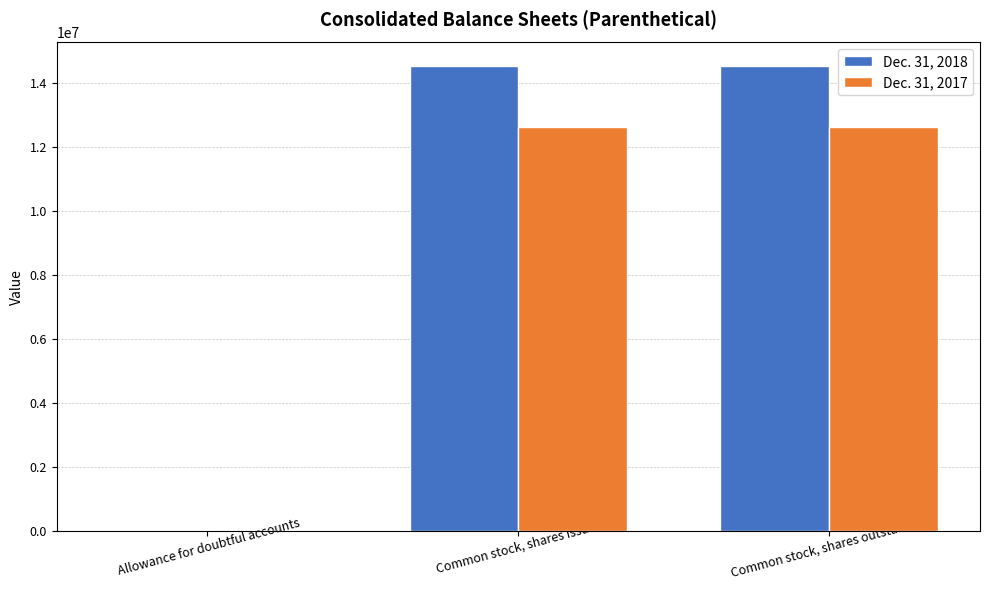

Is it true that Dec. 31, 2017 equals 18024836 at Common stock, shares issued?

False